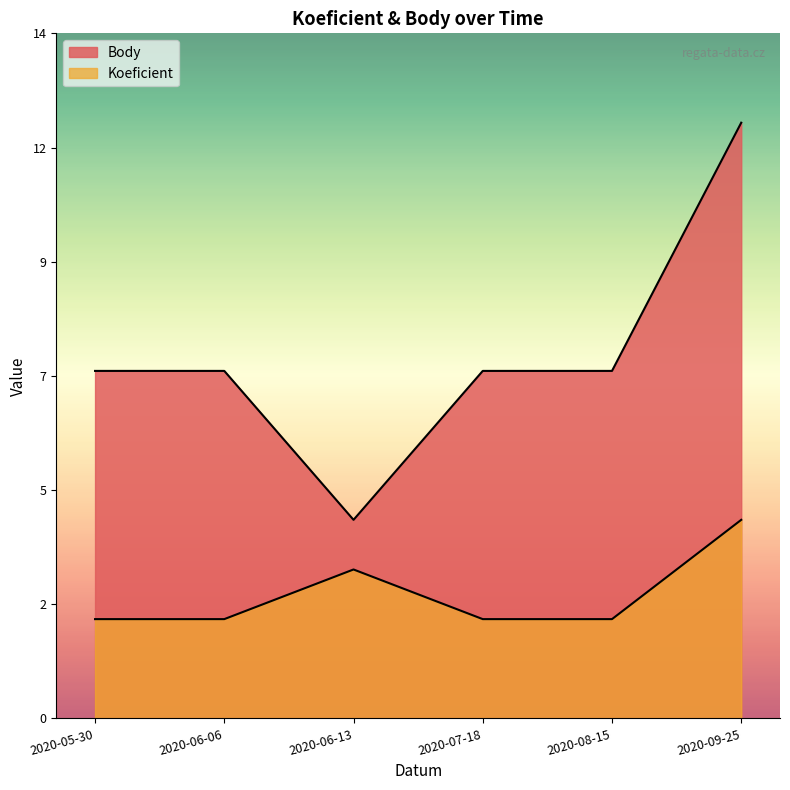

What is the sum of all Body values?

44